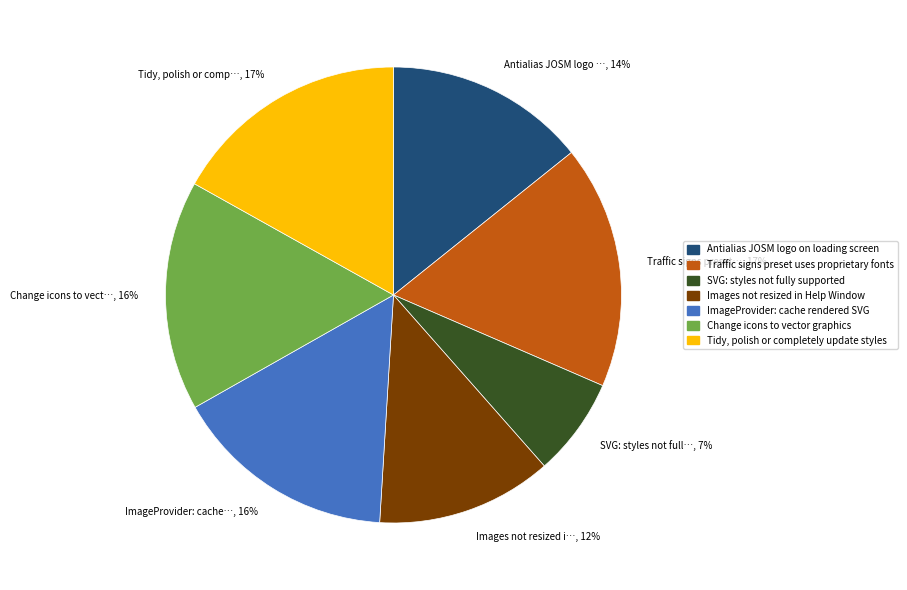

Which slice is the smallest?

SVG: styles not fully supported